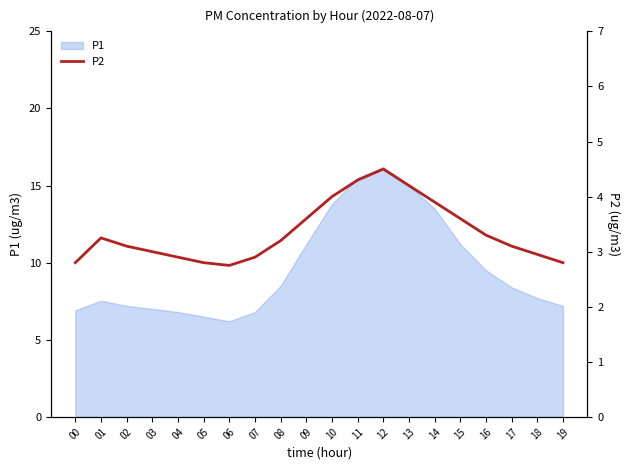

What is the lowest value of the P1 series?

6.2